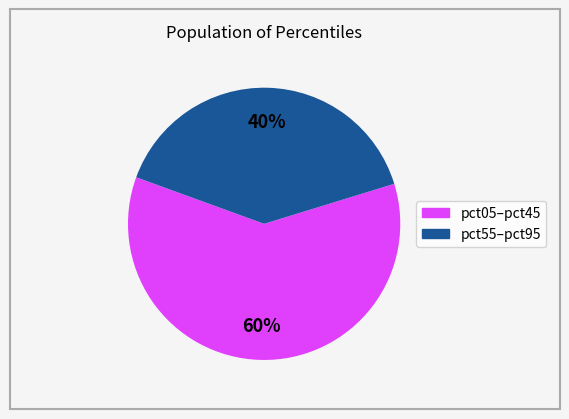

How many slices are in this pie chart?

2